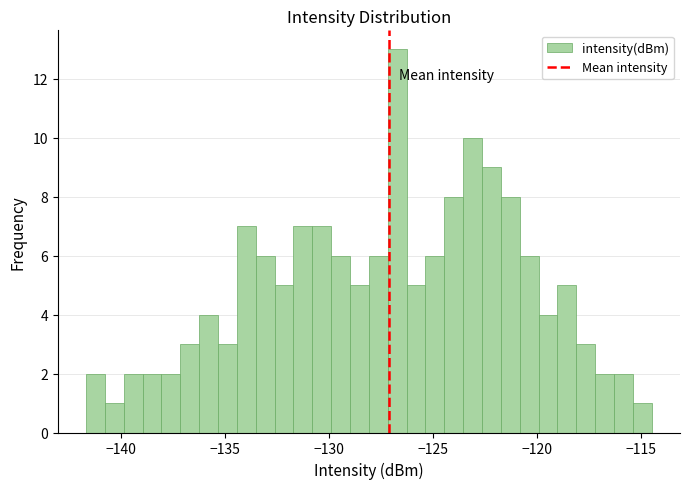

Read against the x-axis, roughly where is the centre of the tallest bar?

-126.5